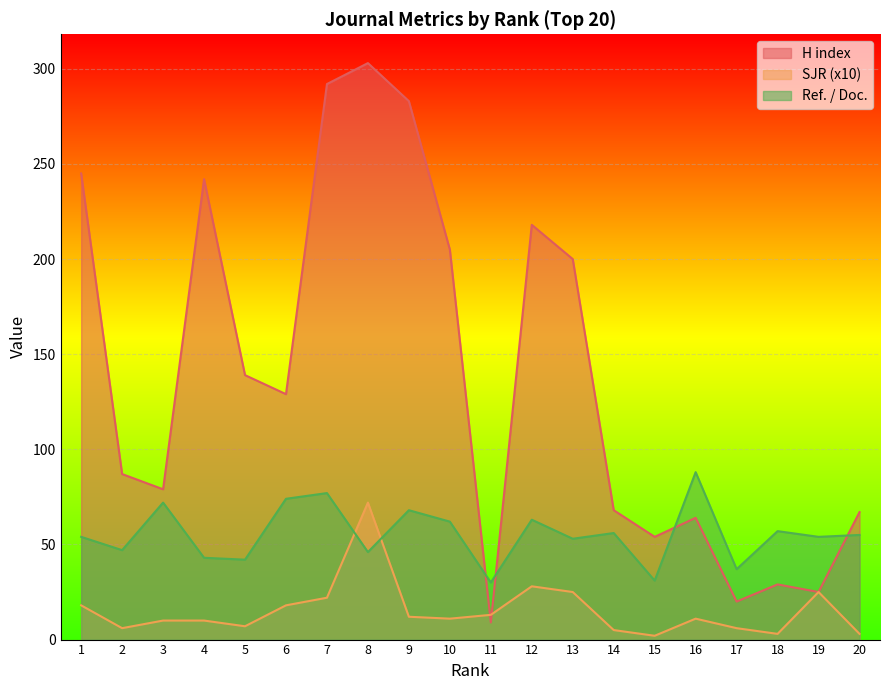

Does the chart display data point markers on the line(s)?

No